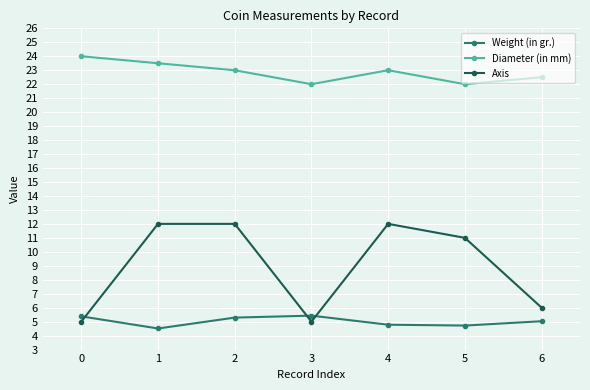

How many categories are shown in the chart?

7